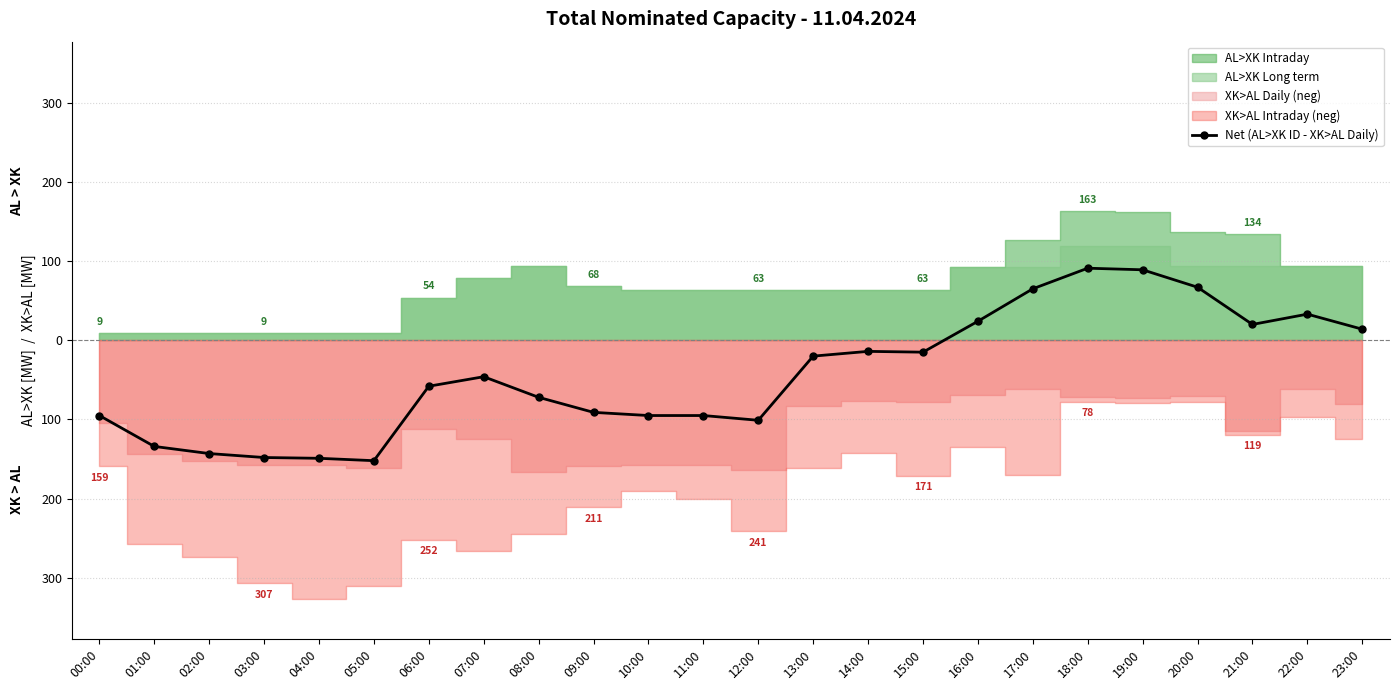

List the labels in order of value, smallest first.

05:00, 04:00, 03:00, 02:00, 01:00, 12:00, 00:00, 10:00, 11:00, 09:00, 08:00, 06:00, 07:00, 13:00, 15:00, 14:00, 23:00, 21:00, 16:00, 22:00, 17:00, 20:00, 19:00, 18:00